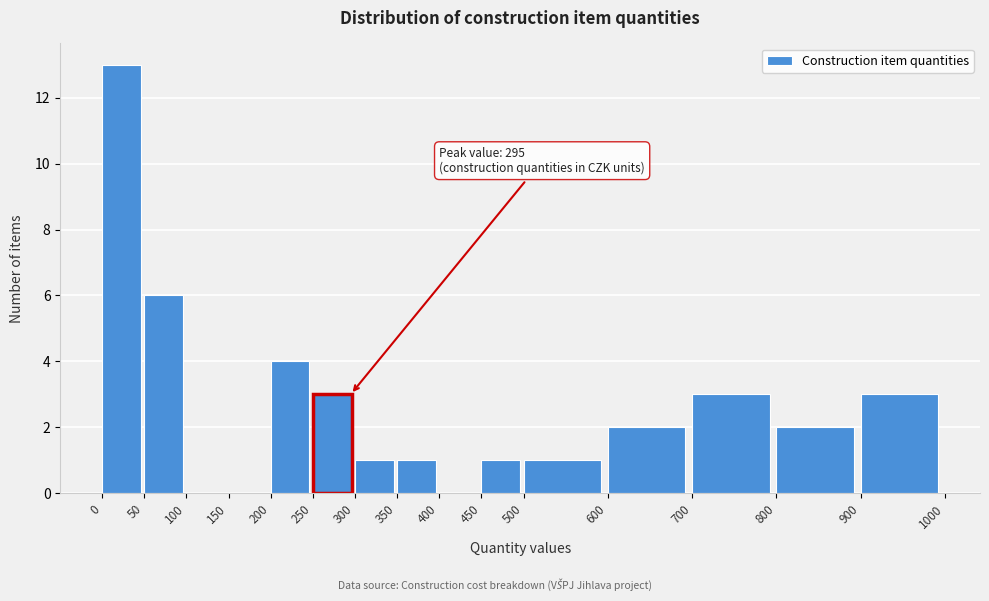

Which range on the x-axis has the tallest bar?

0 to 50